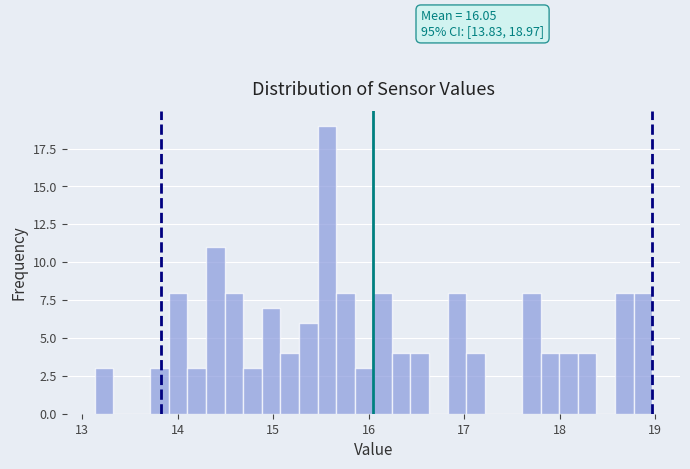

Read against the x-axis, roughly where is the centre of the tallest bar?

15.6